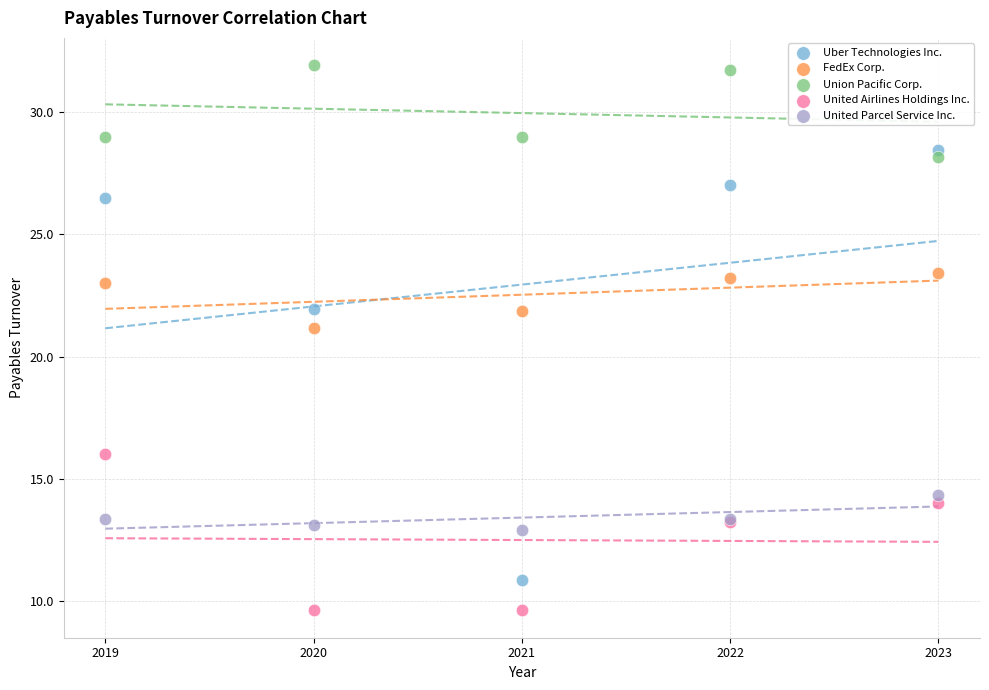

Which series reaches the minimum Y coordinate?

United Airlines Holdings Inc.